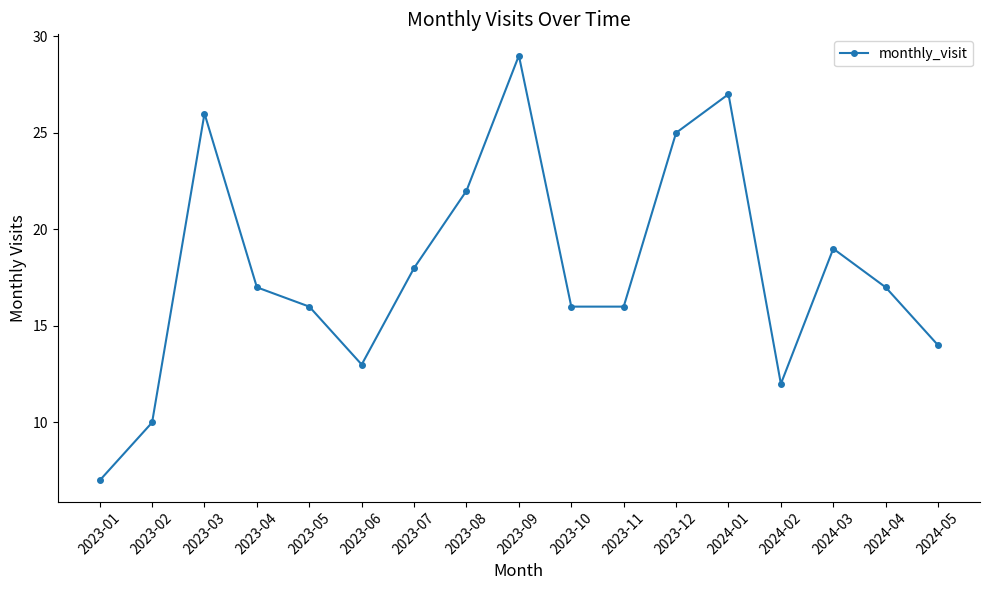

What is the label of the 7th point from the right?

2023-11